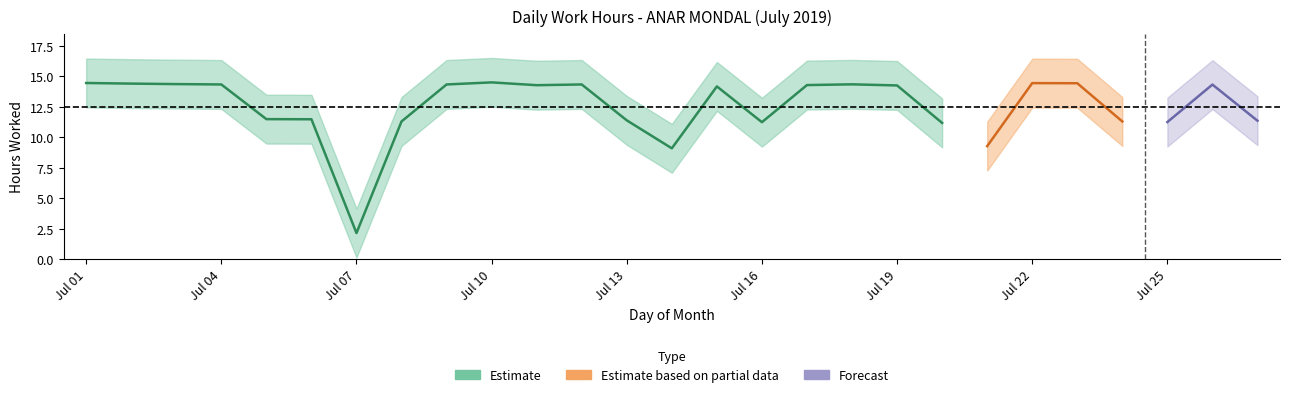

What is the greatest value displayed?

14.5